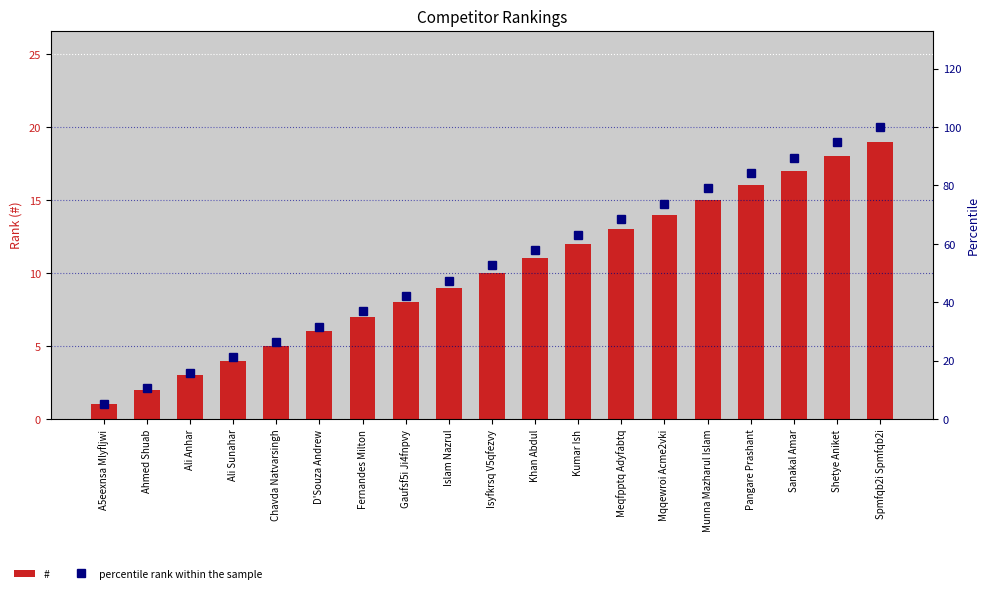

What is the difference between the highest and lowest values at Fernandes Milton?

29.8